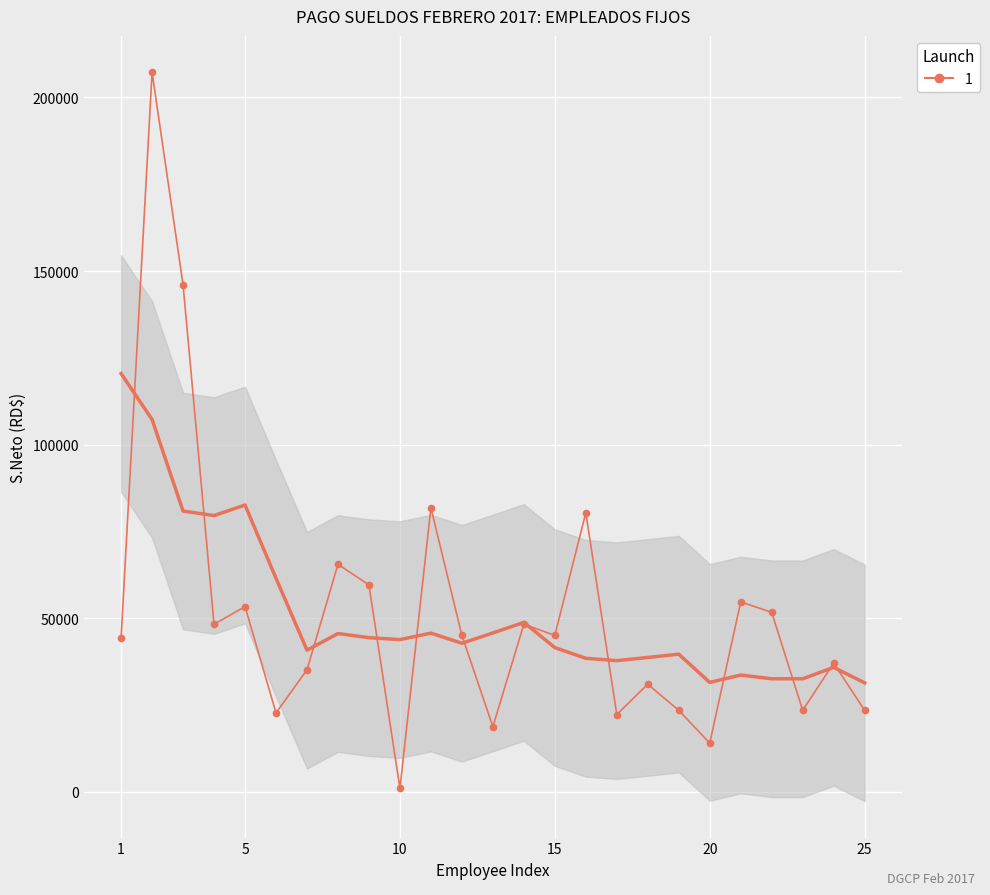

The chart shows a value of 14791.3 at 21. True or false?

False